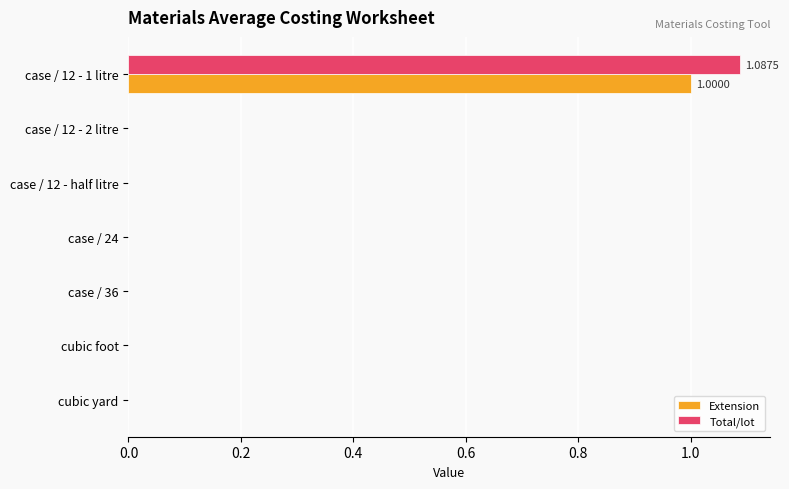

Which series changed the most between case / 12 - 1 litre and cubic yard?

Total/lot